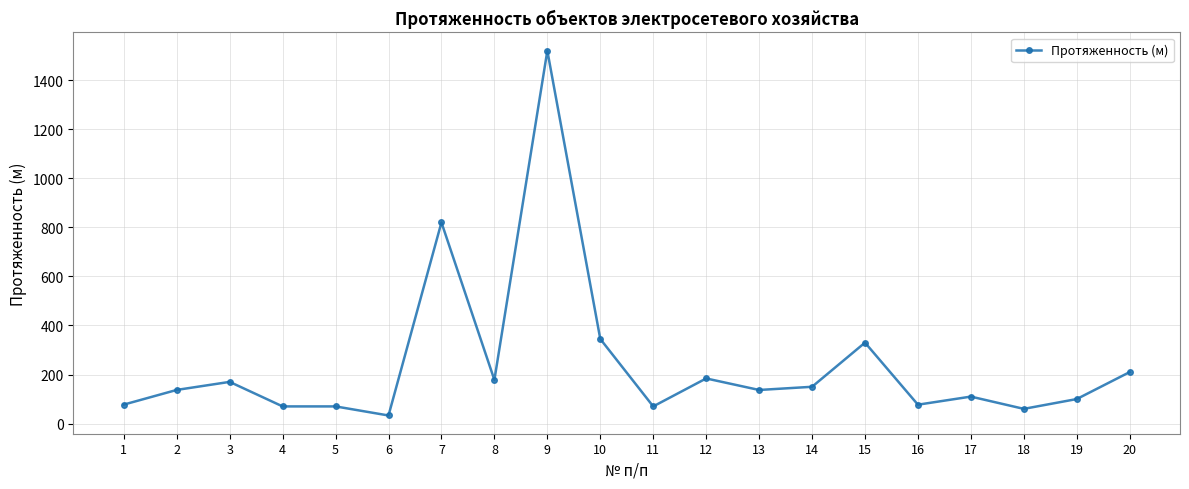

The value at 15 is 78.6. True or false?

False